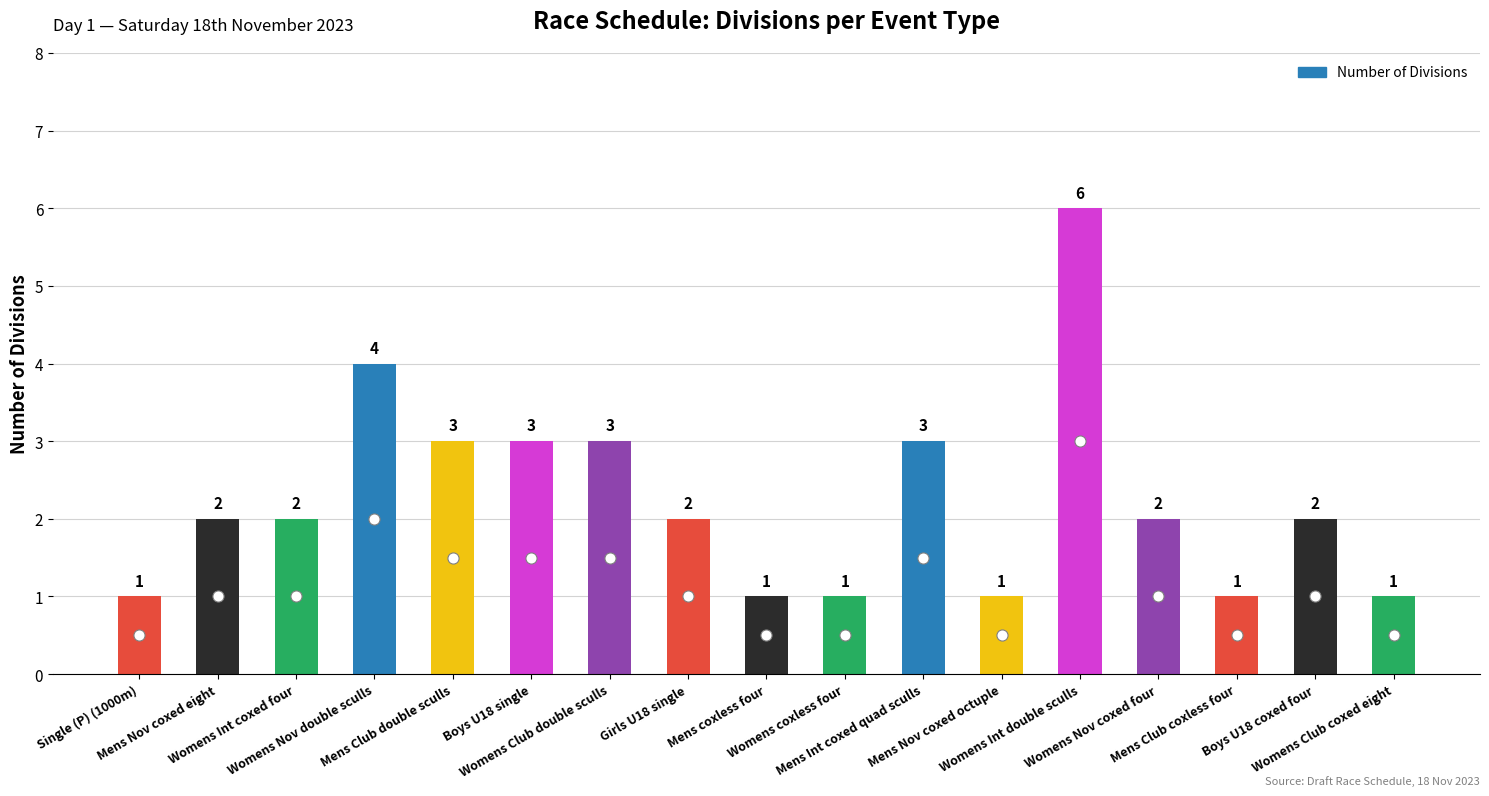

What is the difference between the maximum and second lowest values?

5